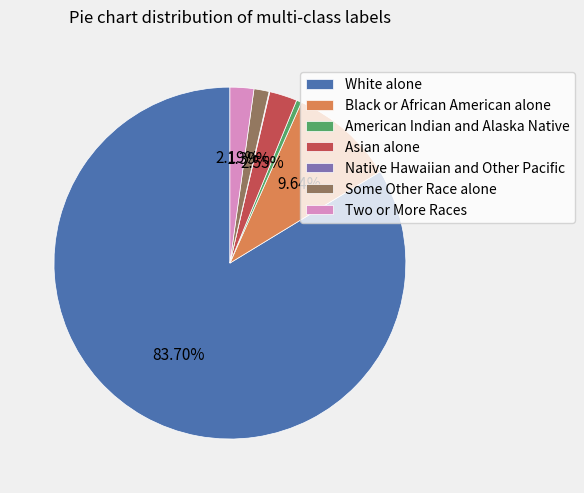

Which category has the biggest portion of the pie?

White alone